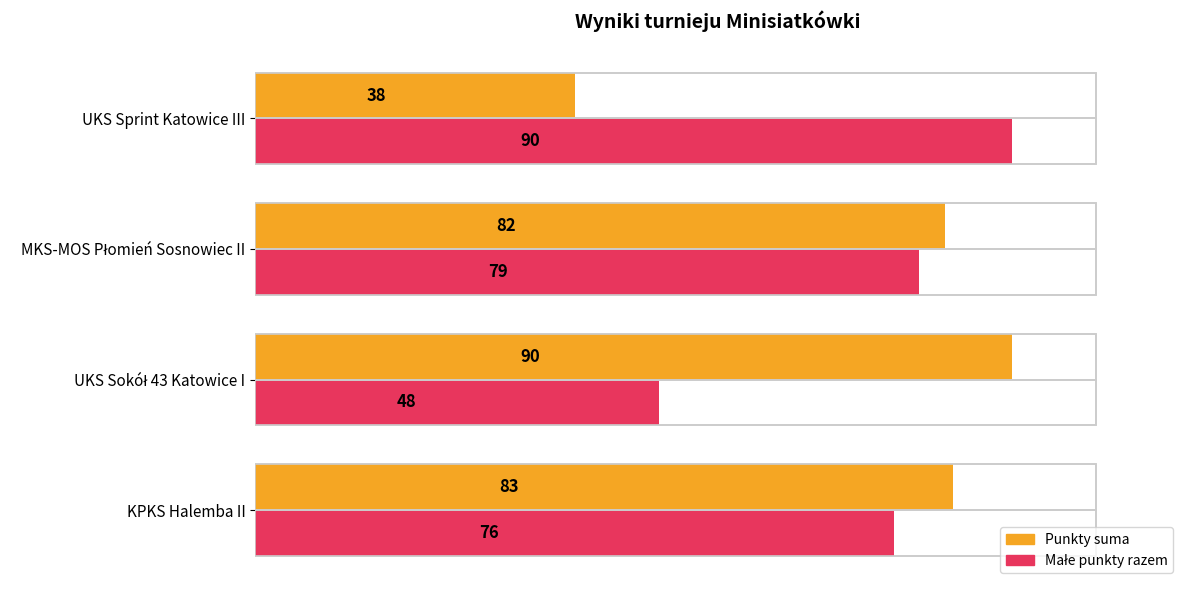

How many data points in Małe punkty razem are above 79?

1